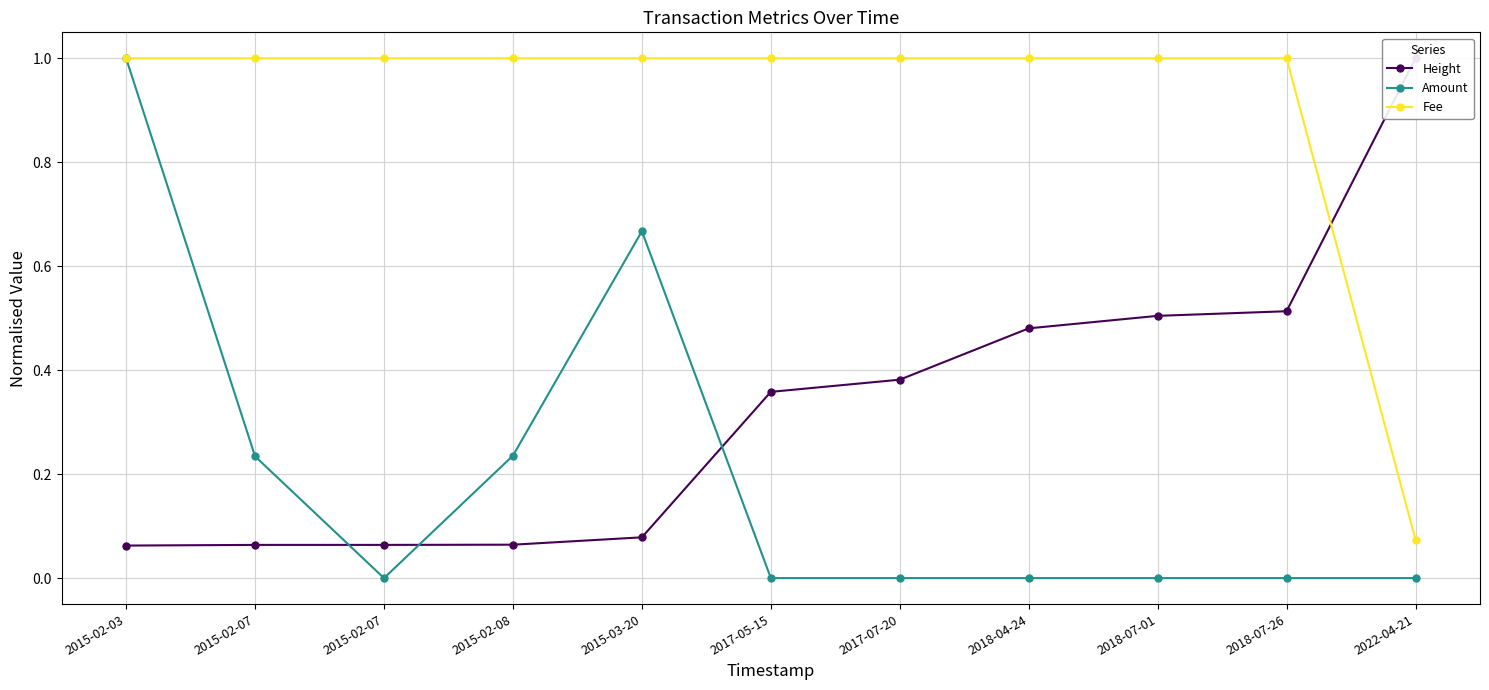

List the labels in order of Fee value, smallest first.

2022-04-21, 2015-02-03, 2015-02-07, 2015-02-07, 2015-02-08, 2015-03-20, 2017-05-15, 2017-07-20, 2018-04-24, 2018-07-01, 2018-07-26